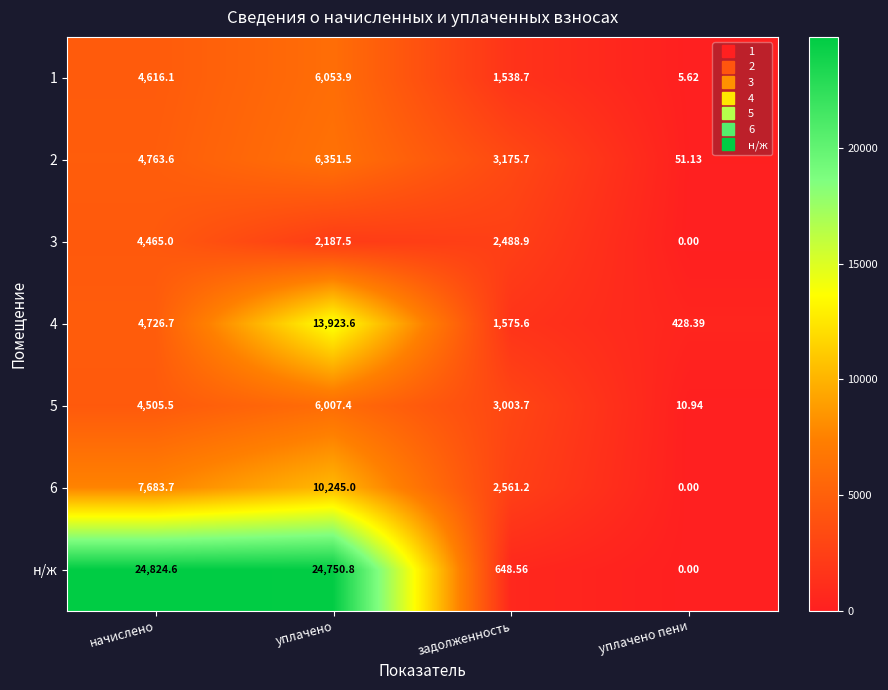

At how many categories does at least one series exceed 716?

3